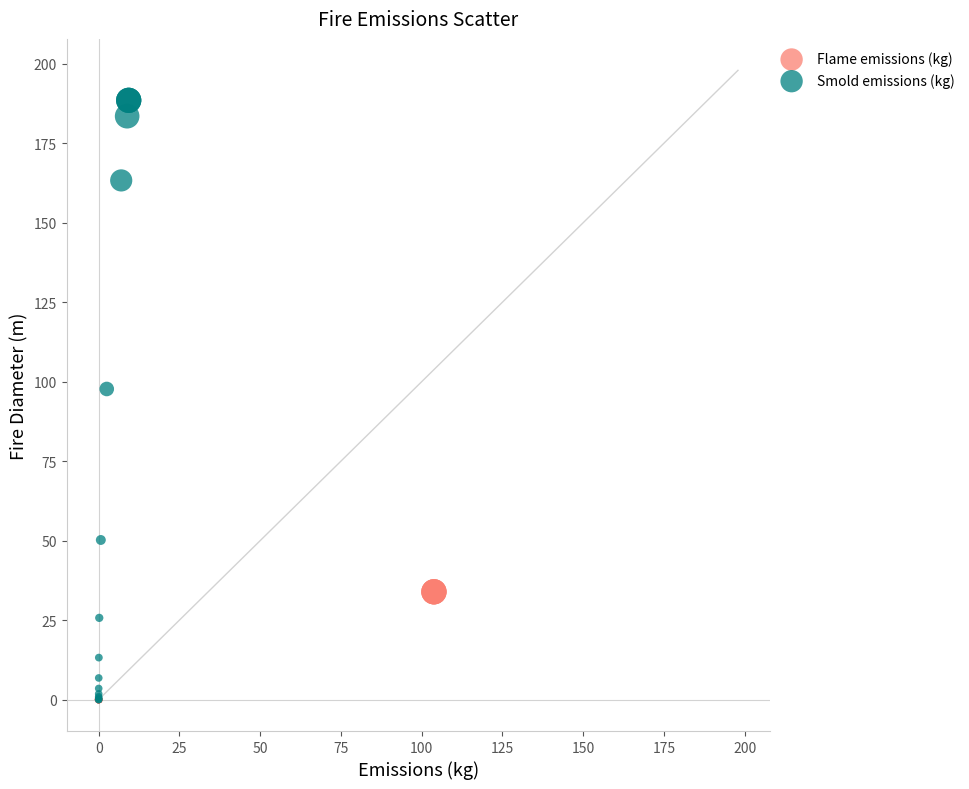

Which series has the widest spread of Y values?

Smold emissions (kg)